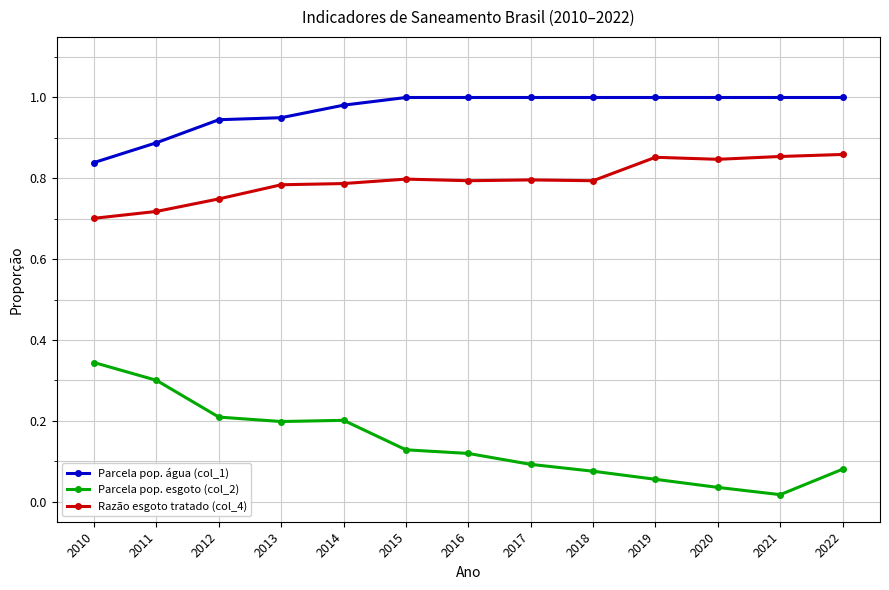

Between 2014 and 2018, which series saw the biggest shift?

Parcela pop. esgoto (col_2)